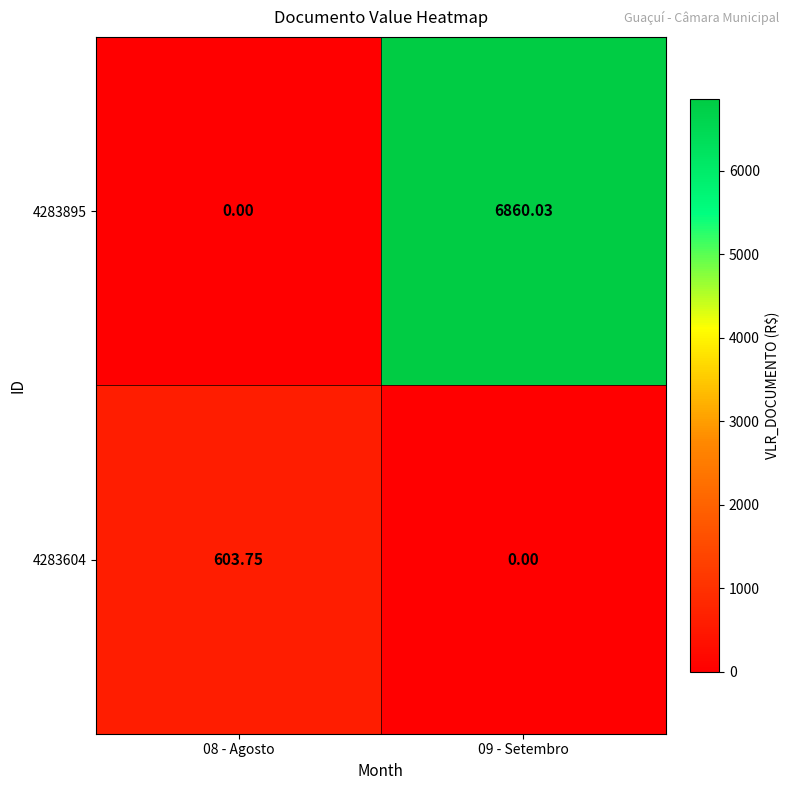

Is the value of 4283895 at 08 - Agosto greater than the value of 4283604 at 08 - Agosto?

No